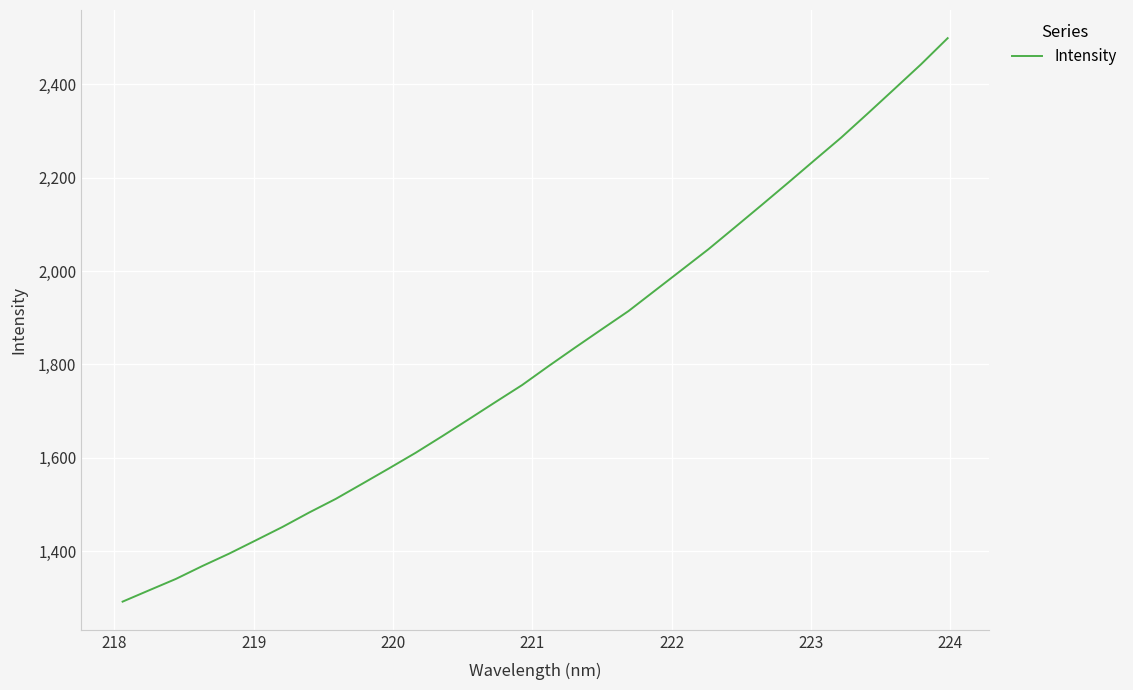

What is the maximum value shown in the chart?

2499.2